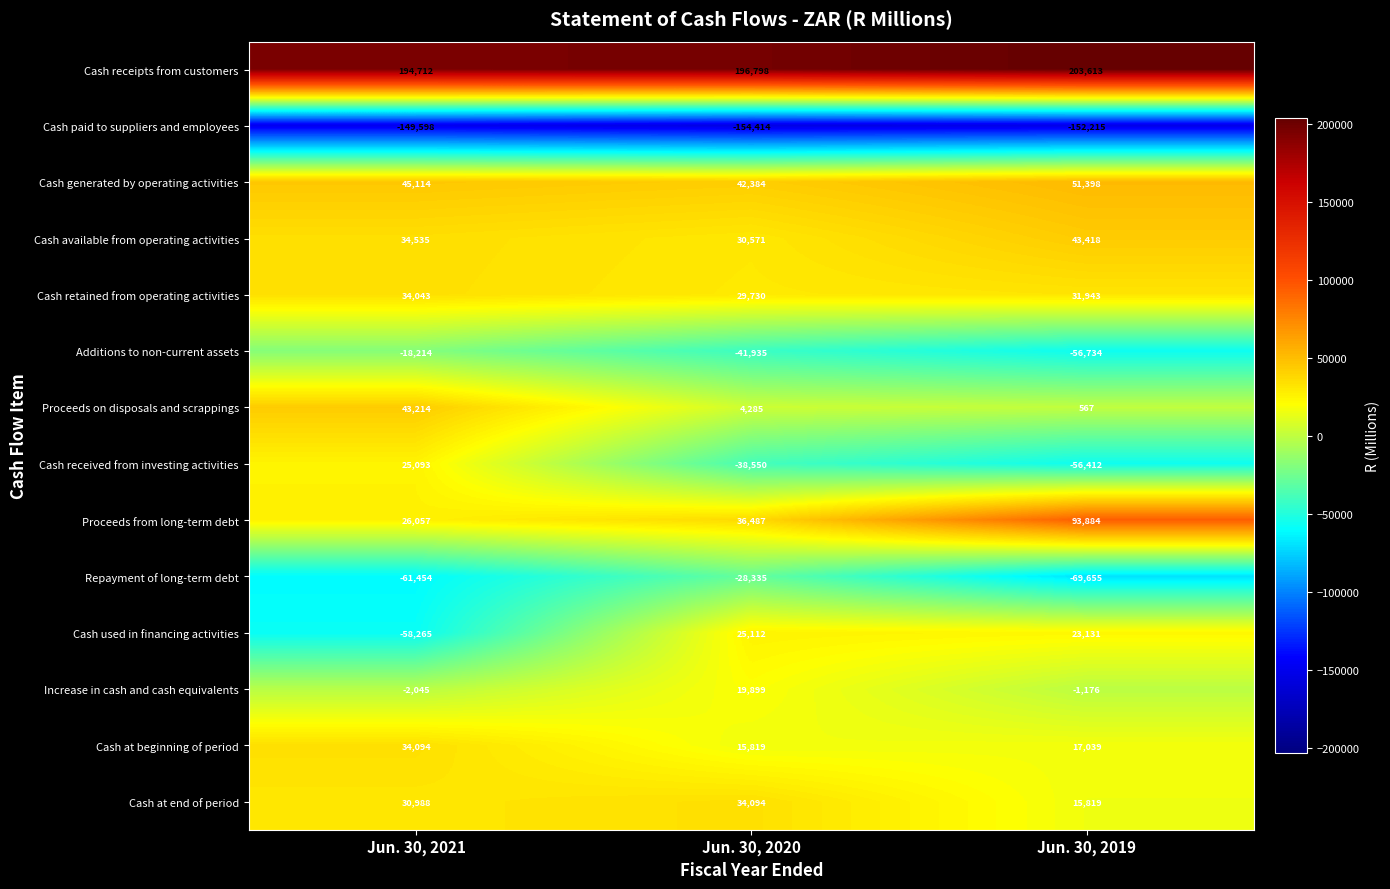

What is the minimum value shown in the chart?

-154414